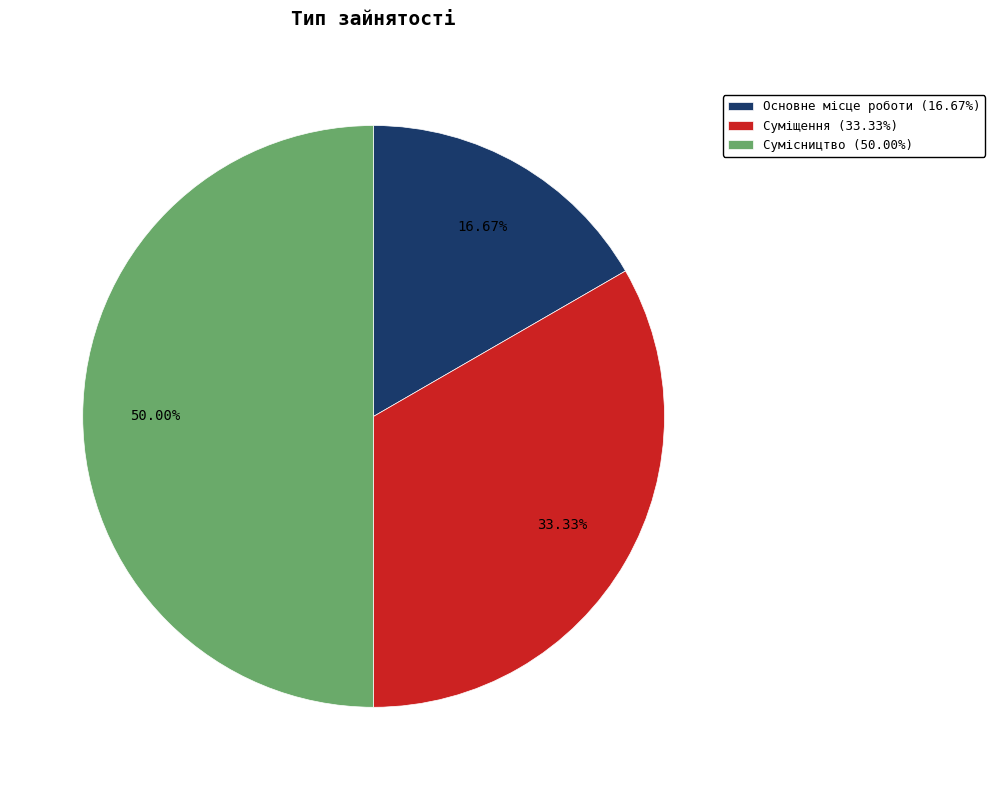

To the nearest percent, what is the difference between the Суміщення and Основне місце роботи slice percentages?

17%